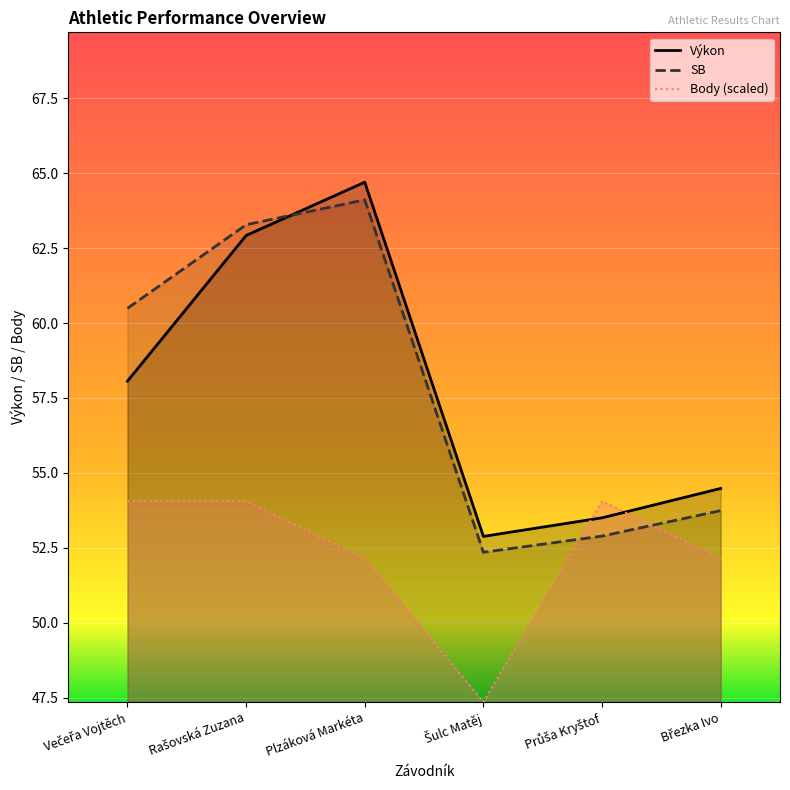

What is the sum of the Výkon values at Rašovská Zuzana and Plzáková Markéta?

127.6